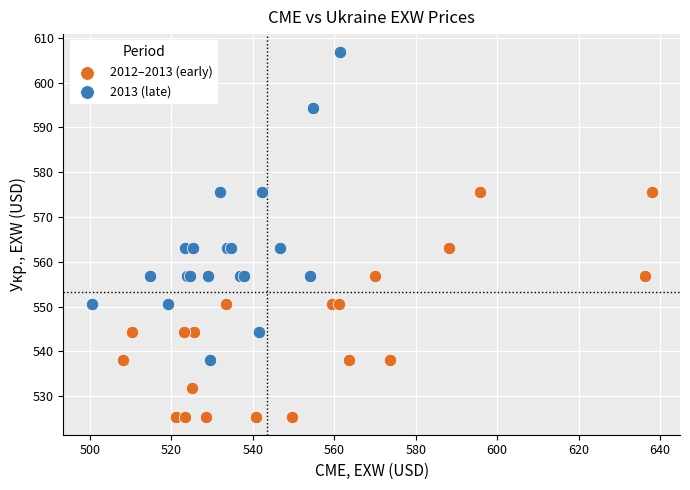

Which series has the largest Y range (max minus min)?

2013 (late)